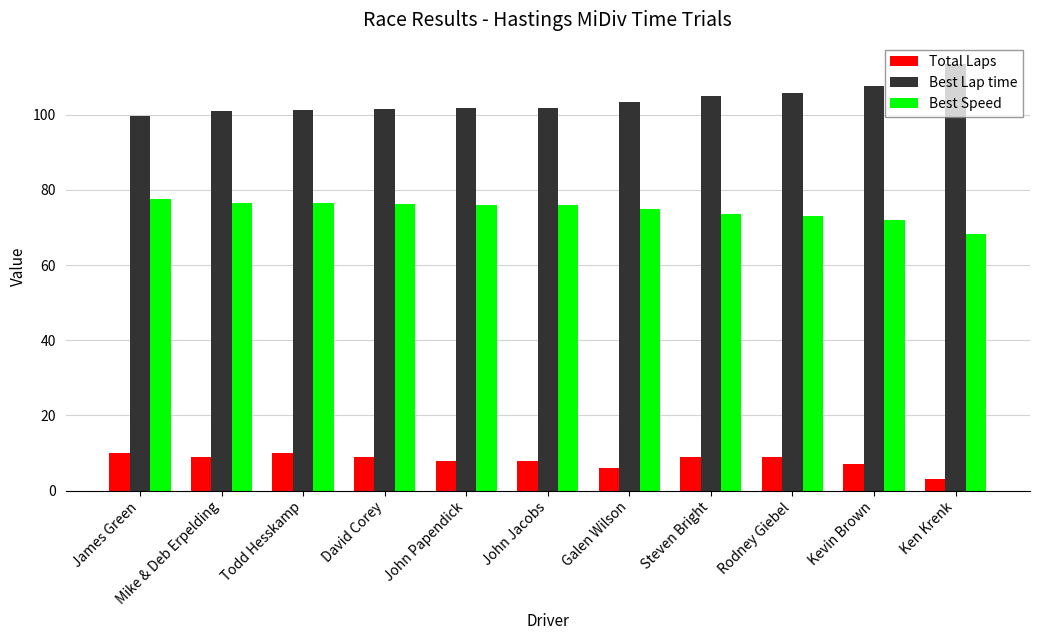

At which label does Total Laps reach its minimum?

Ken Krenk